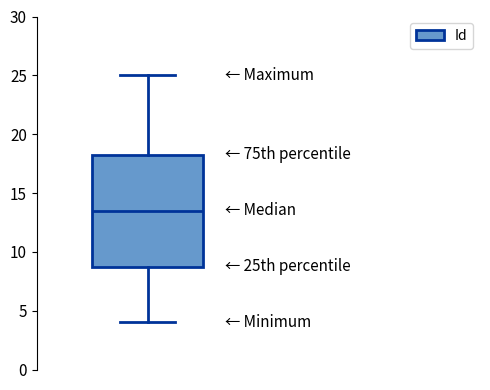

Transcribe this box plot: give where the median line is, the range the box spans, and where the two whiskers end, as read against the y-axis. The values are not printed on the chart, so give them approximately, as read against the axis.

median 13.5, box 9.0 to 18.5, whiskers 4.0 to 25.0